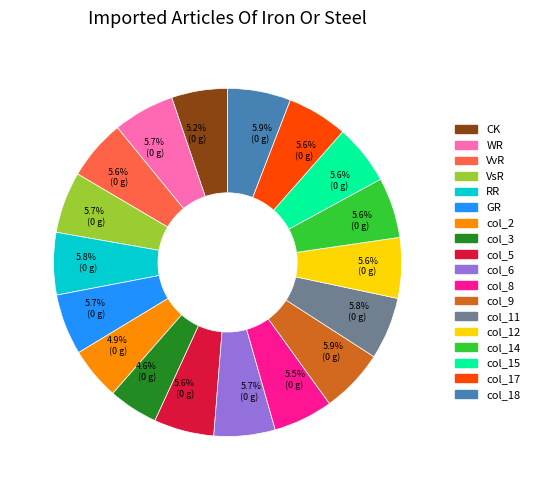

How many slices are in this pie chart?

18